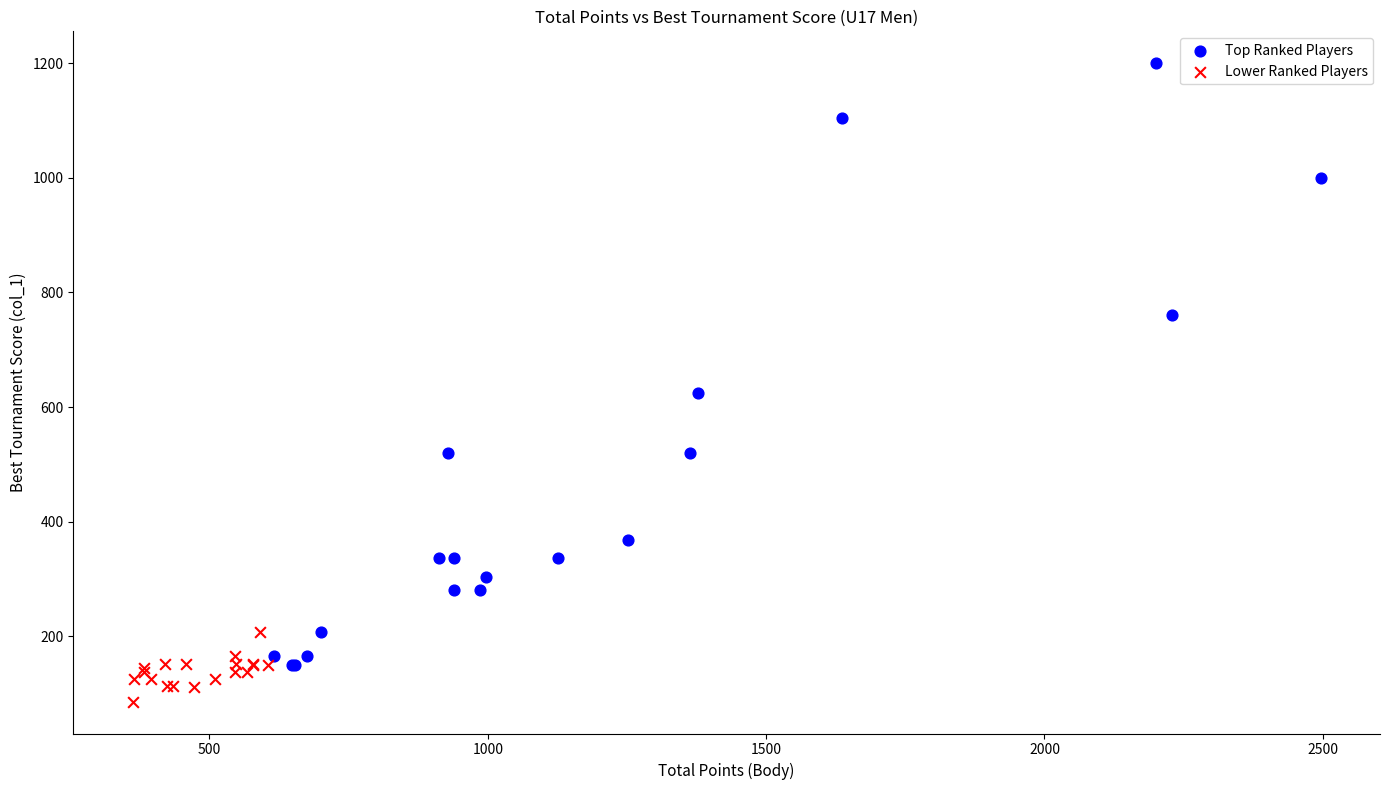

Which series has the widest spread of Y values?

Top Ranked Players